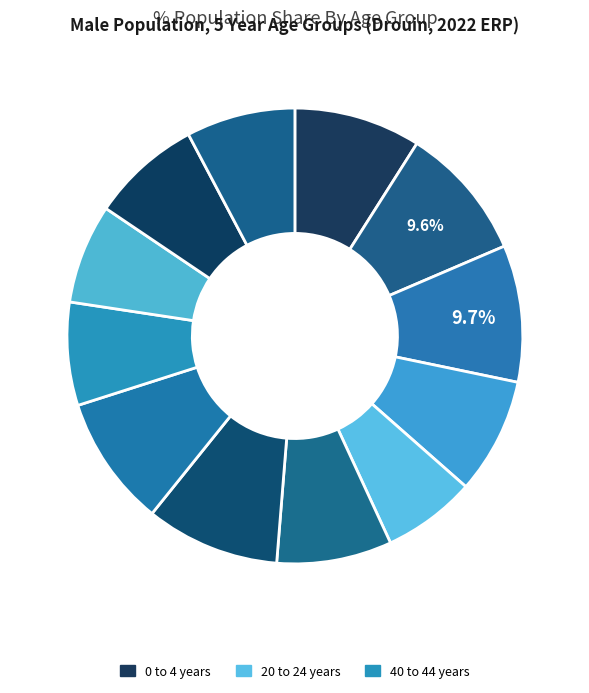

How many slices are in this pie chart?

12